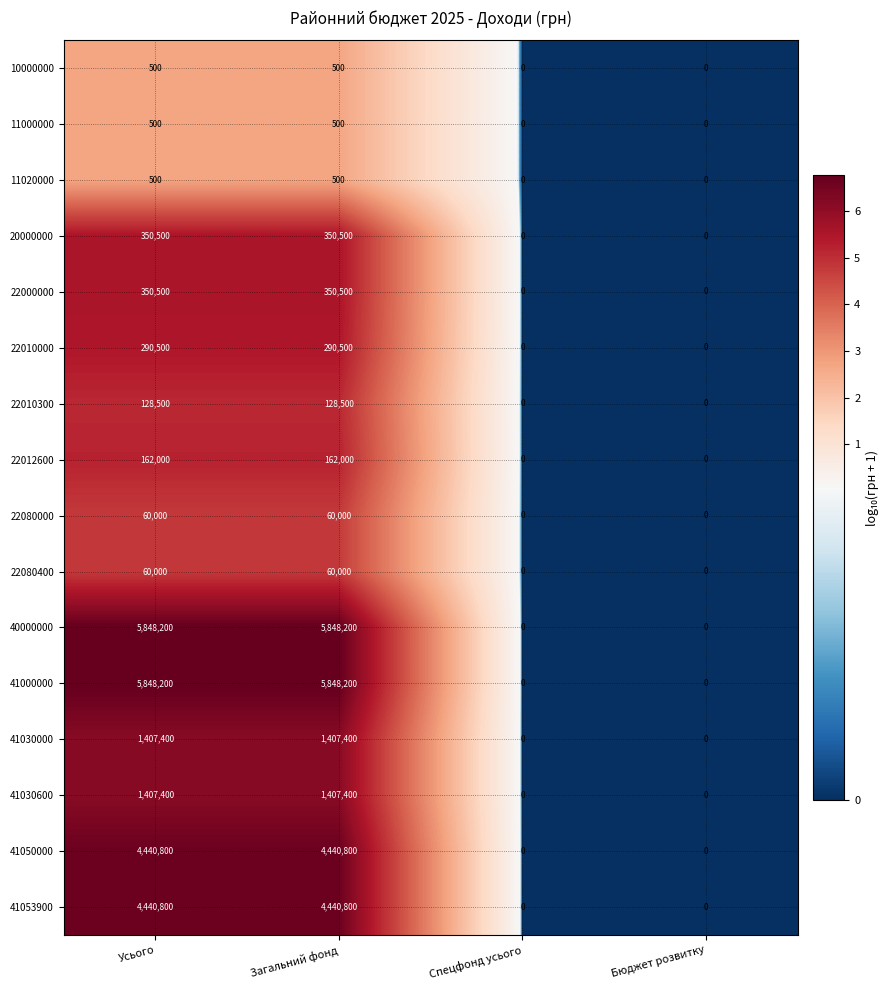

How many 22080400 values are between 0 and 60000?

4